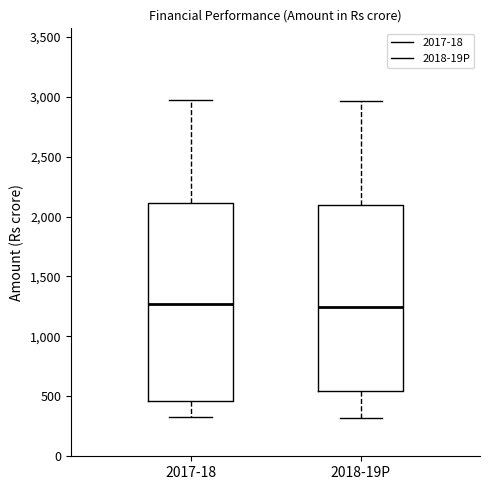

Where does the upper whisker of the box for 2017-18 end on the y-axis? The values are not printed on the chart, so give them approximately, as read against the axis.

3000